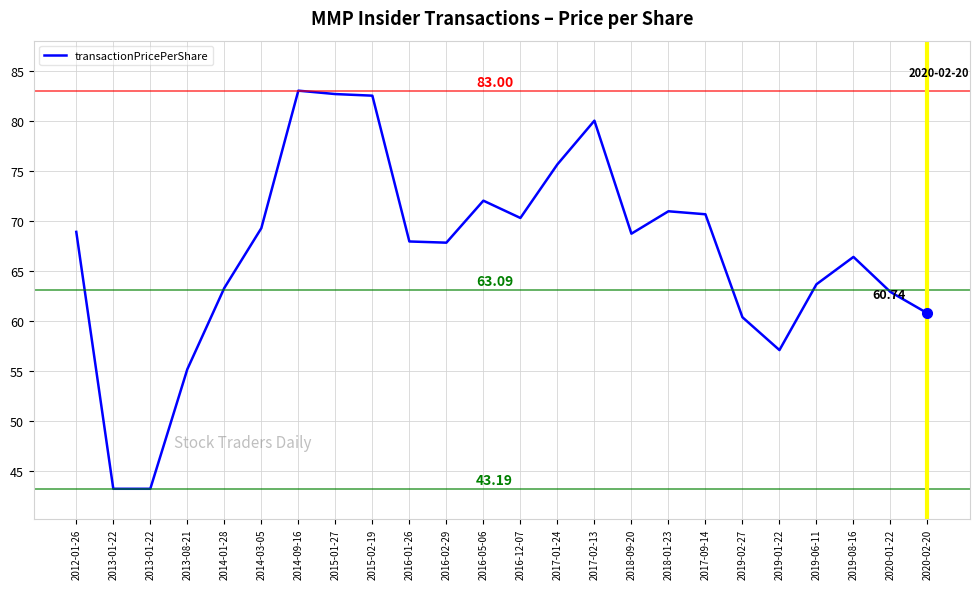

Does the chart display data point markers on the line(s)?

No